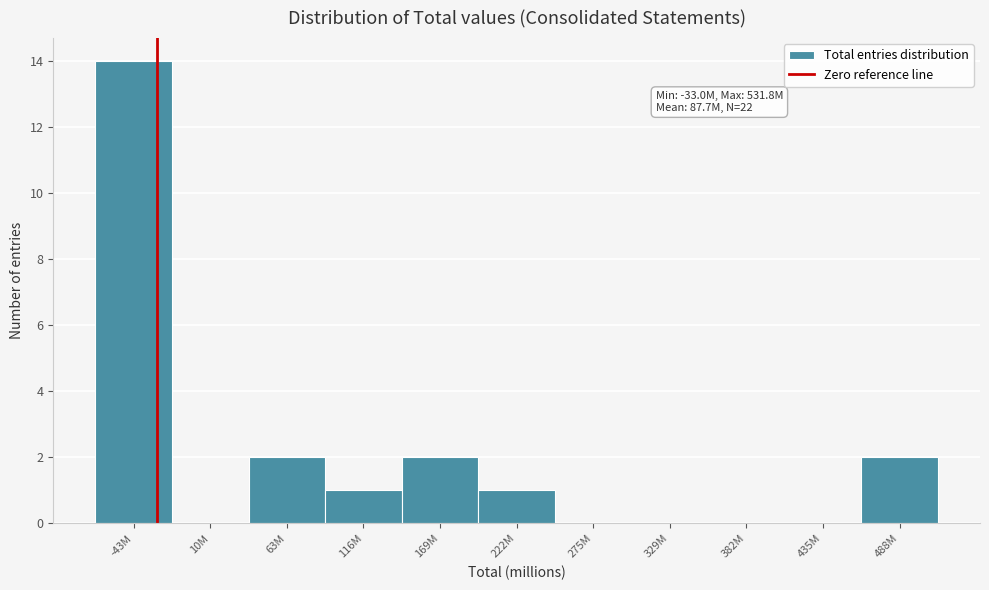

Reading right to left, list all the values displayed in this chart.

488M=2	435M=0	382M=0	329M=0	275M=0	222M=1	169M=2	116M=1	63M=2	10M=0	-43M=14